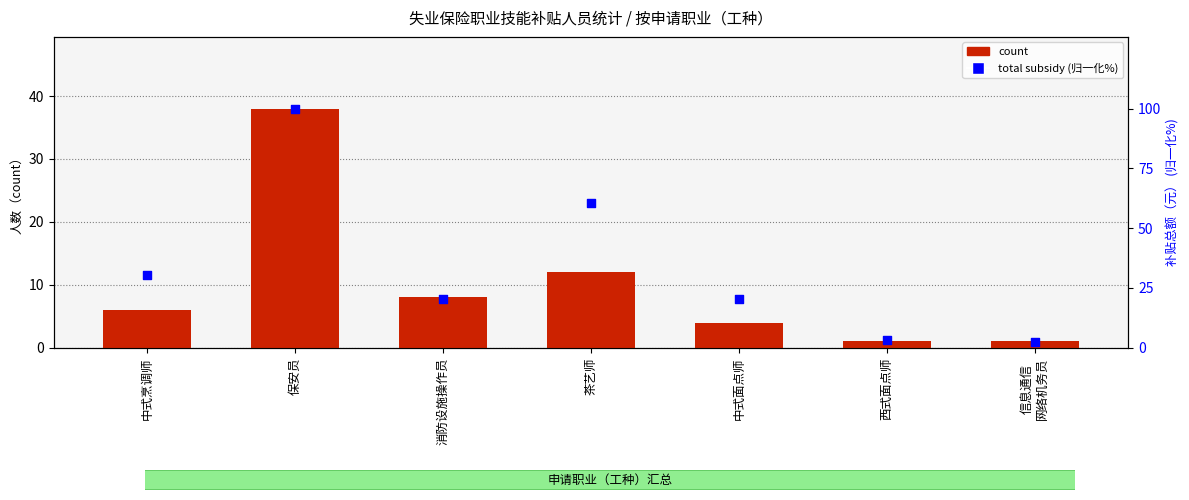

Is the value of total subsidy (normalized %) at 中式面点师 greater than the value of count at 保安员?

No